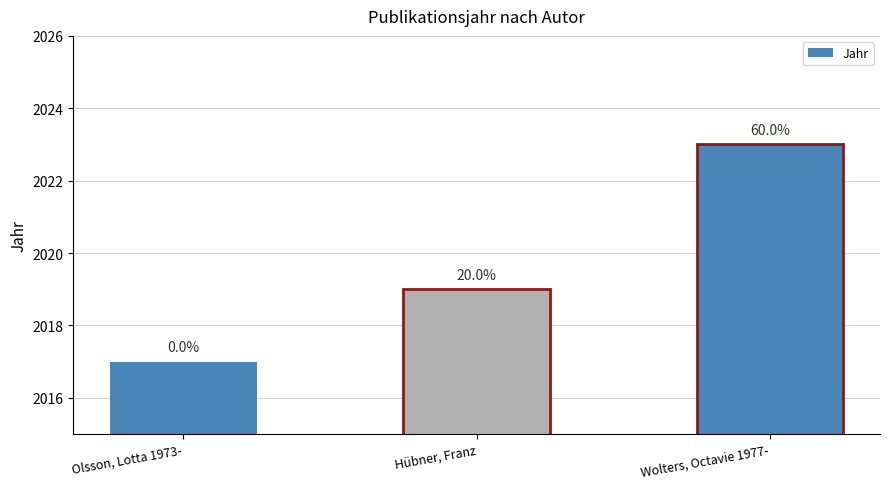

Rank the categories by value from lowest to highest.

Olsson, Lotta 1973-, Hübner, Franz, Wolters, Octavie 1977-